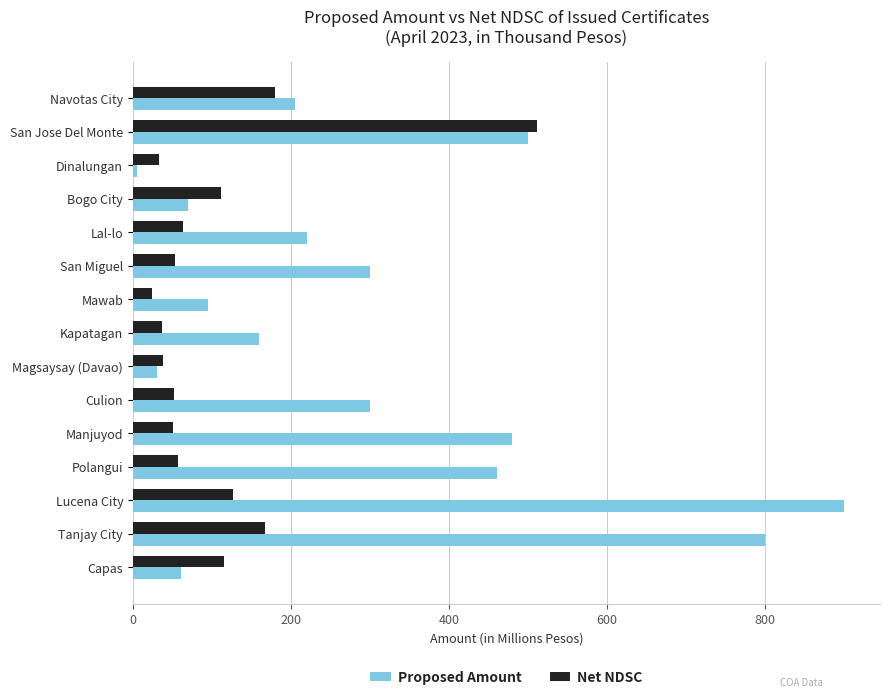

At Culion, list the series in order from smallest to largest.

Net NDSC, Proposed Amount